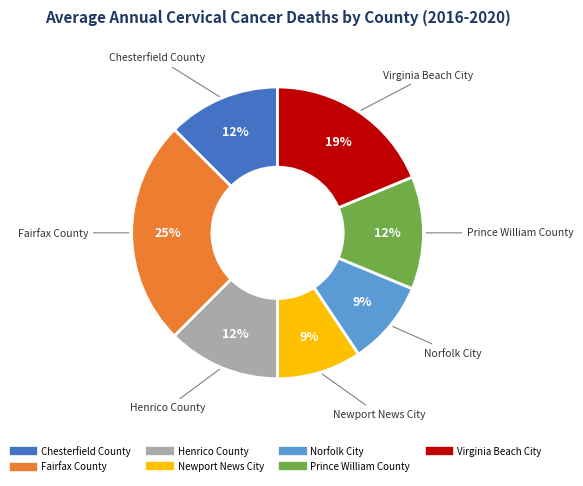

The Virginia Beach City slice represents 8% of the pie. True or false?

False